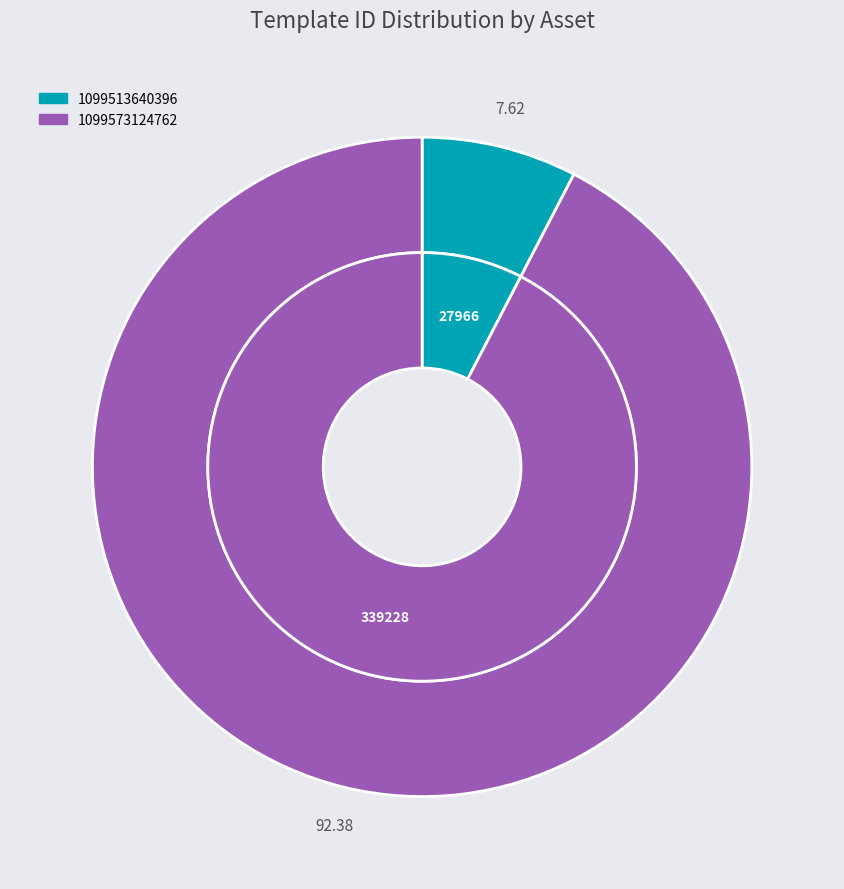

Which has a higher value, 1099573124762 or 1099513640396?

1099573124762